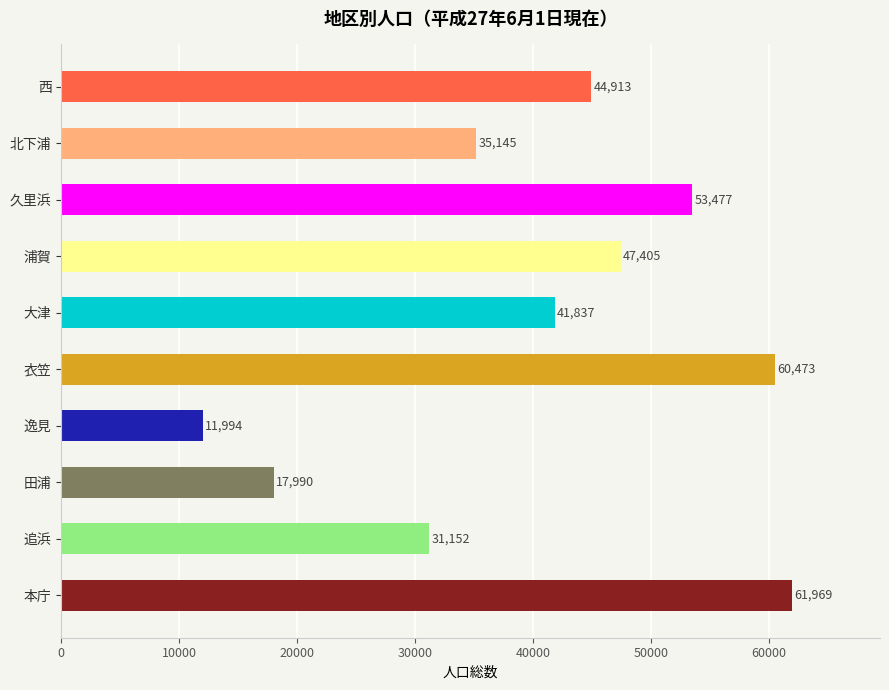

What is the difference between the second highest and minimum values?

48479